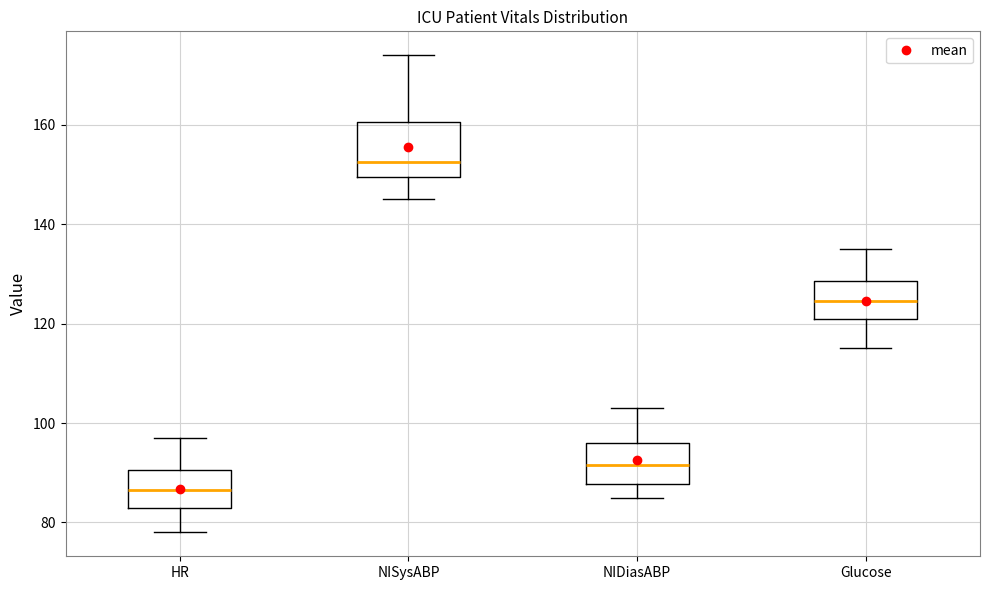

Comparing the boxes themselves (not the whiskers), which one is the tallest?

NISysABP